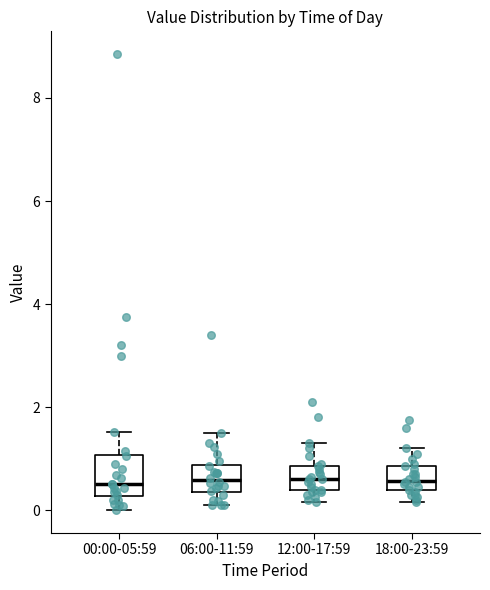

Where does the median line of the box for 18:00-23:59 sit on the y-axis? The values are not printed on the chart, so give them approximately, as read against the axis.

0.6